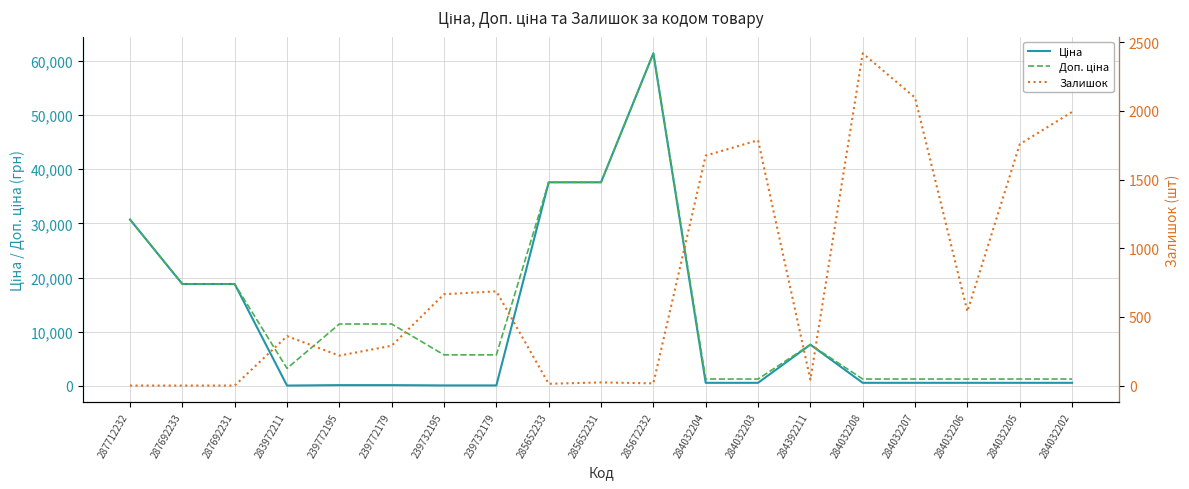

True or false: Доп. ціна has a value of 5705.0 at 239732179.

True